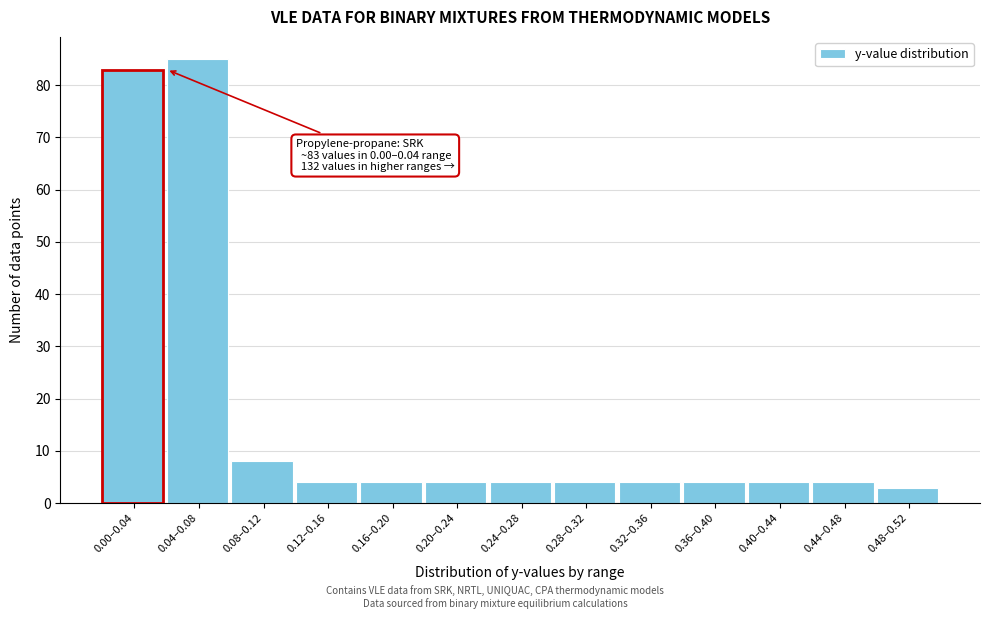

Reading left to right, list all the values displayed in this chart.

83	85	8	4	4	4	4	4	4	4	4	4	3